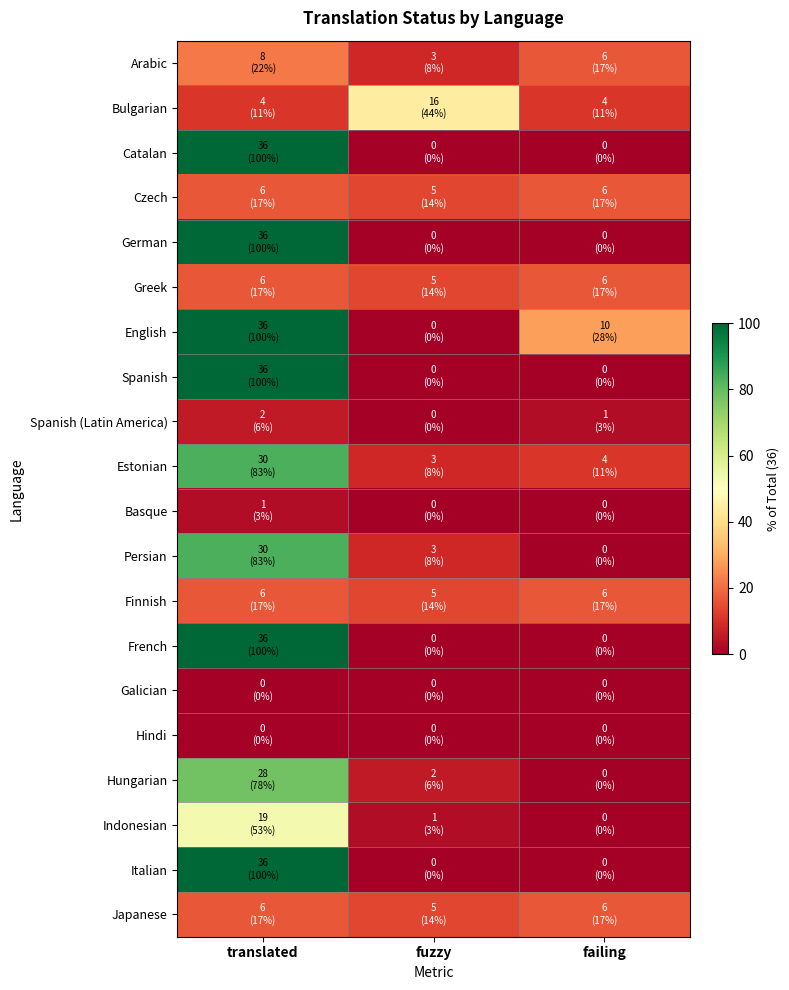

What is the difference between the highest and lowest values at translated?

100.0